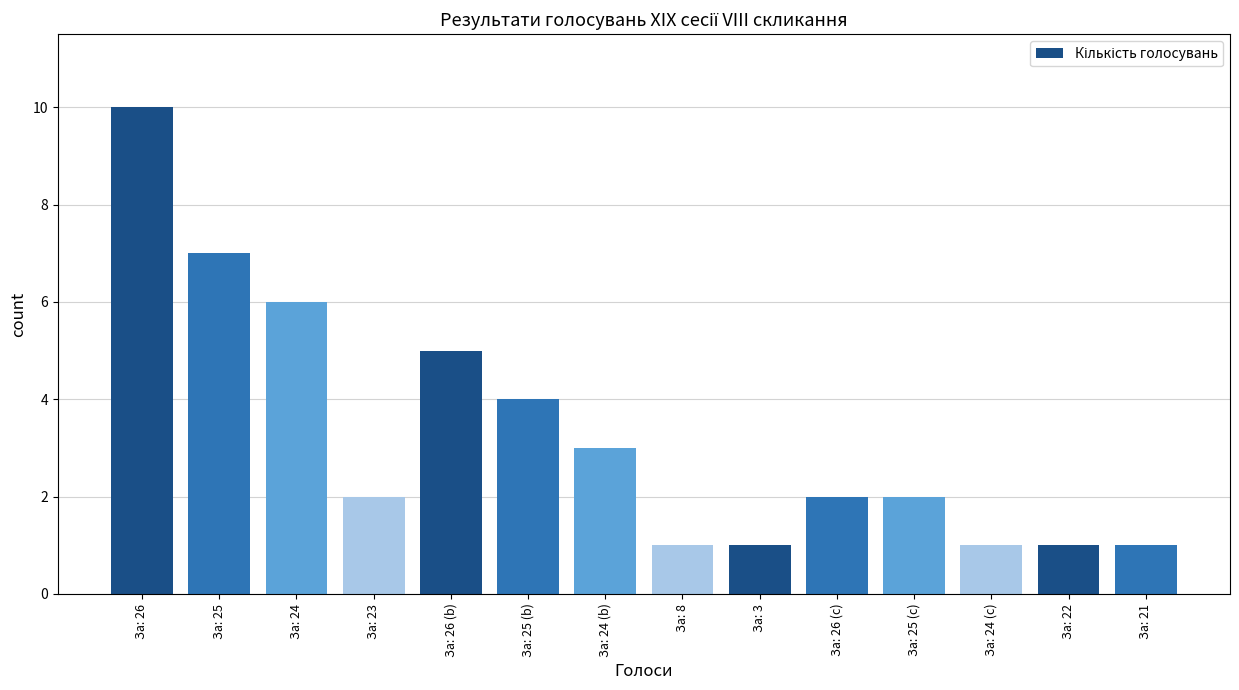

Reading left to right, list all the values displayed in this chart.

10	7	6	2	5	4	3	1	1	2	2	1	1	1